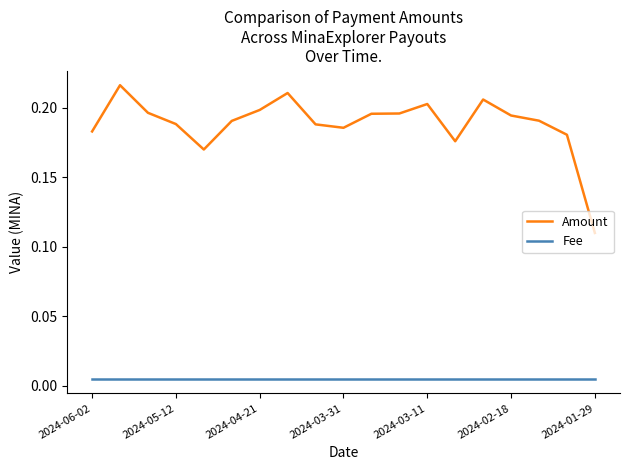

Rank the series by their maximum value, from lowest to highest.

Fee, Amount